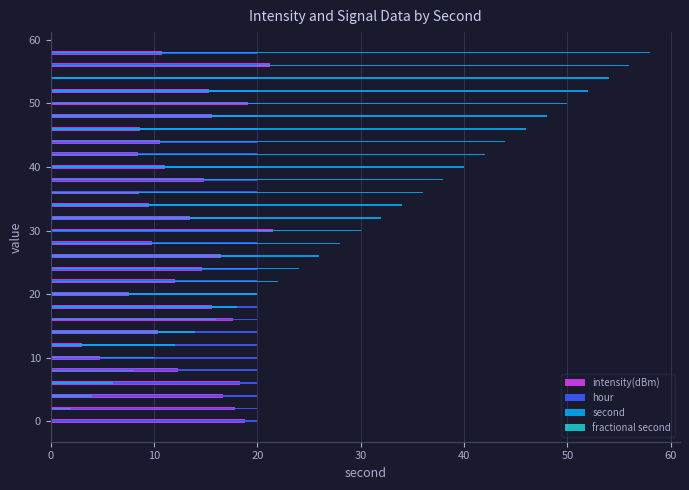

What is the lowest value of the fractional second series?

0.2